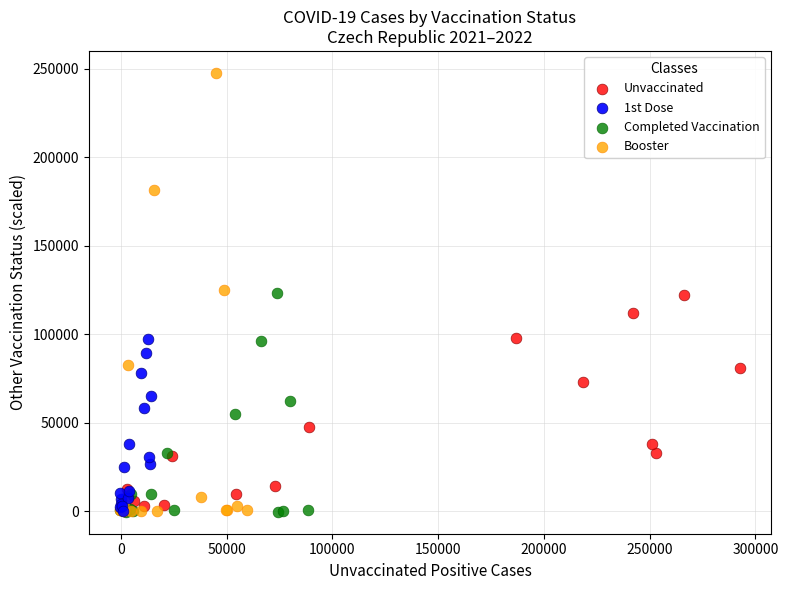

Which series has the widest spread of Y values?

Booster